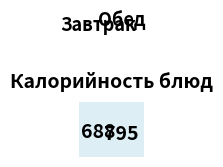

How much of the chart is everything except сырники?

73.0%